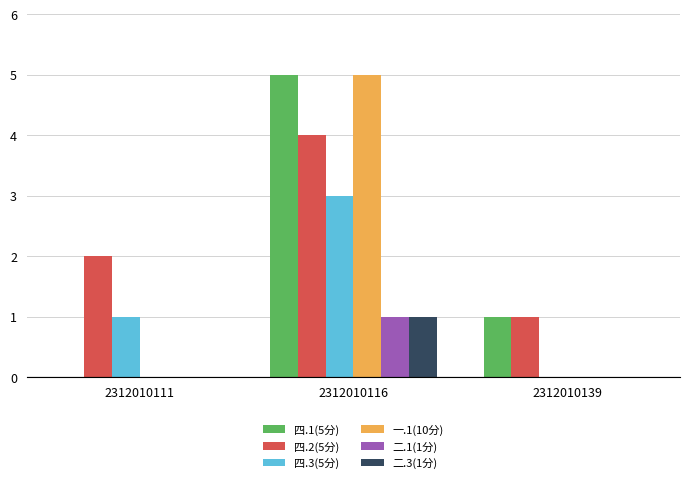

What is the total value across all series at 2312010116?

19